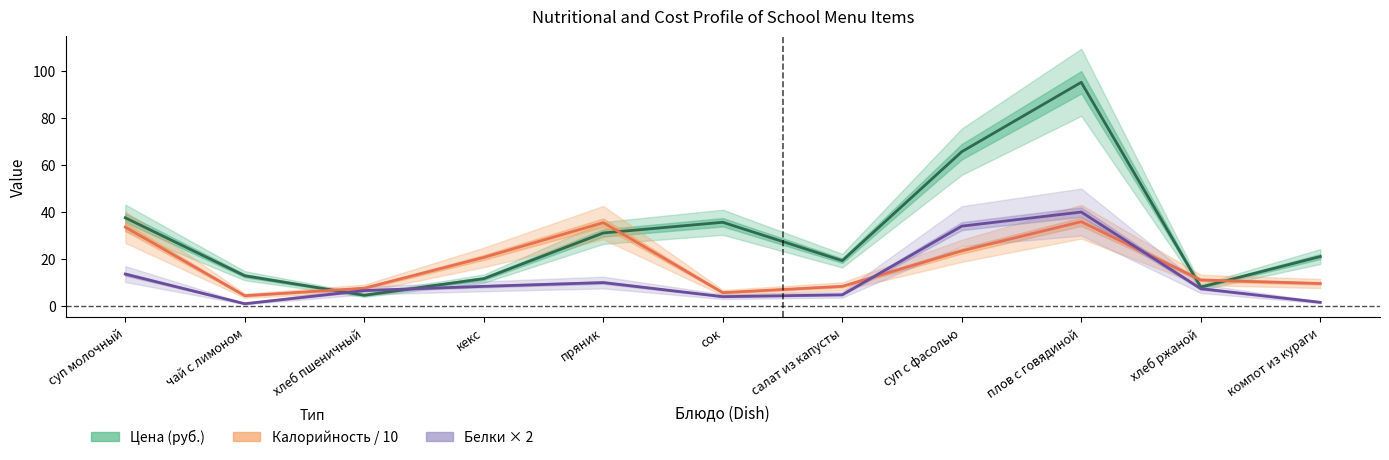

True or false: Цена (руб.) and Калорийность / 10 intersect in this chart.

True